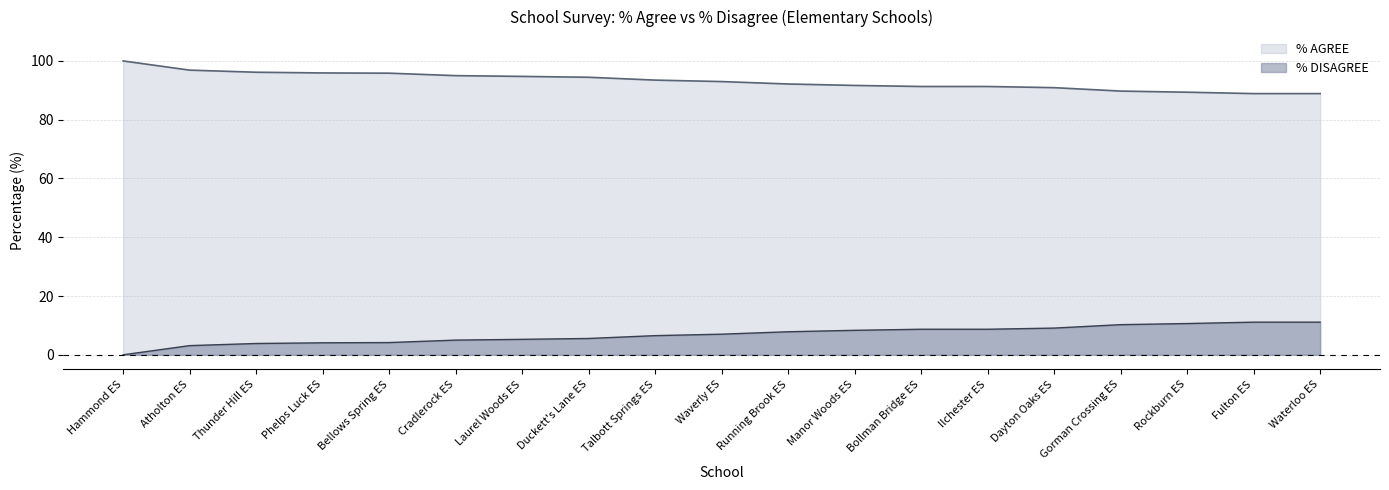

Reading left to right, transcribe all the data shown in this chart.

% AGREE: Hammond ES=100.0	Atholton ES=96.9	Thunder Hill ES=96.2	Phelps Luck ES=95.9	Bellows Spring ES=95.8	Cradlerock ES=95.0	Laurel Woods ES=94.7	Duckett's Lane ES=94.4	Talbott Springs ES=93.5	Waverly ES=93.0	Running Brook ES=92.2	Manor Woods ES=91.7	Bollman Bridge ES=91.3	Ilchester ES=91.3	Dayton Oaks ES=90.9	Gorman Crossing ES=89.7	Rockburn ES=89.4	Fulton ES=88.9	Waterloo ES=88.9
% DISAGREE: Hammond ES=0.0	Atholton ES=3.1	Thunder Hill ES=3.8	Phelps Luck ES=4.1	Bellows Spring ES=4.2	Cradlerock ES=5.0	Laurel Woods ES=5.3	Duckett's Lane ES=5.6	Talbott Springs ES=6.5	Waverly ES=7.0	Running Brook ES=7.8	Manor Woods ES=8.3	Bollman Bridge ES=8.7	Ilchester ES=8.7	Dayton Oaks ES=9.1	Gorman Crossing ES=10.3	Rockburn ES=10.6	Fulton ES=11.1	Waterloo ES=11.1